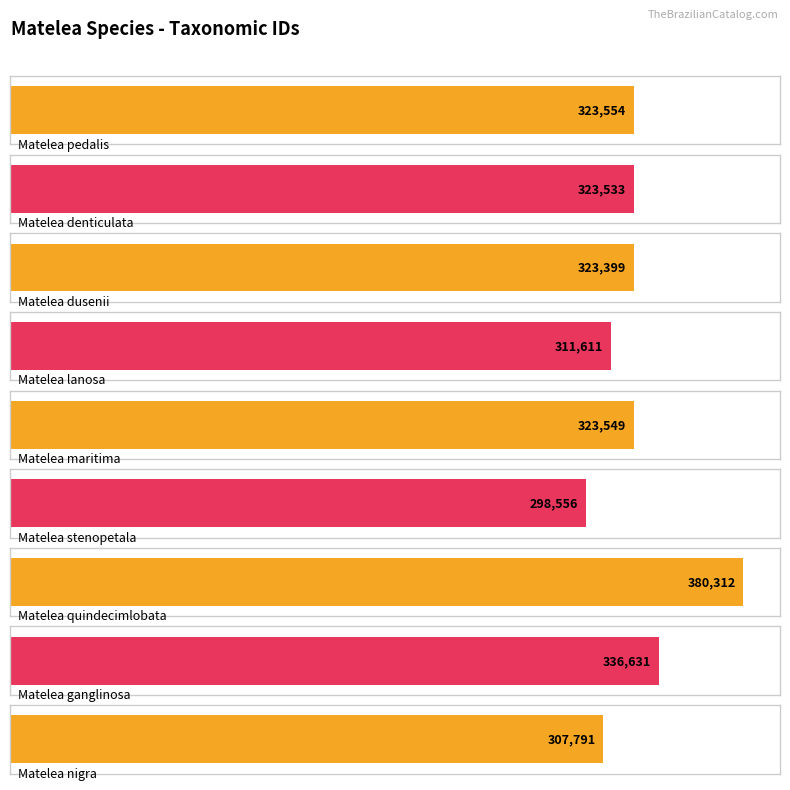

Between Matelea nigra and Matelea stenopetala, which is larger?

Matelea nigra